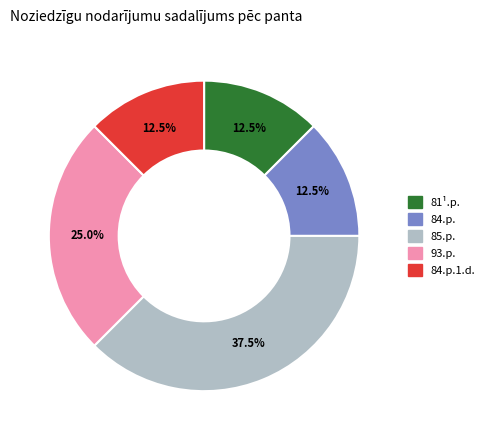

How many slices are in this pie chart?

5